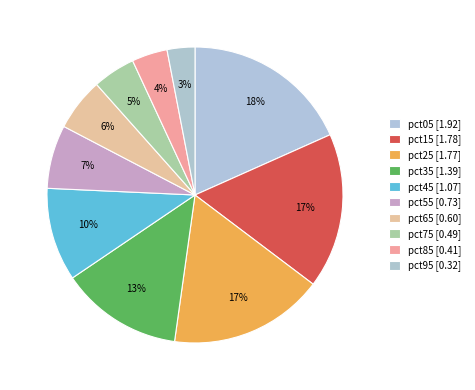

The pct25 slice represents 17% of the pie. True or false?

True